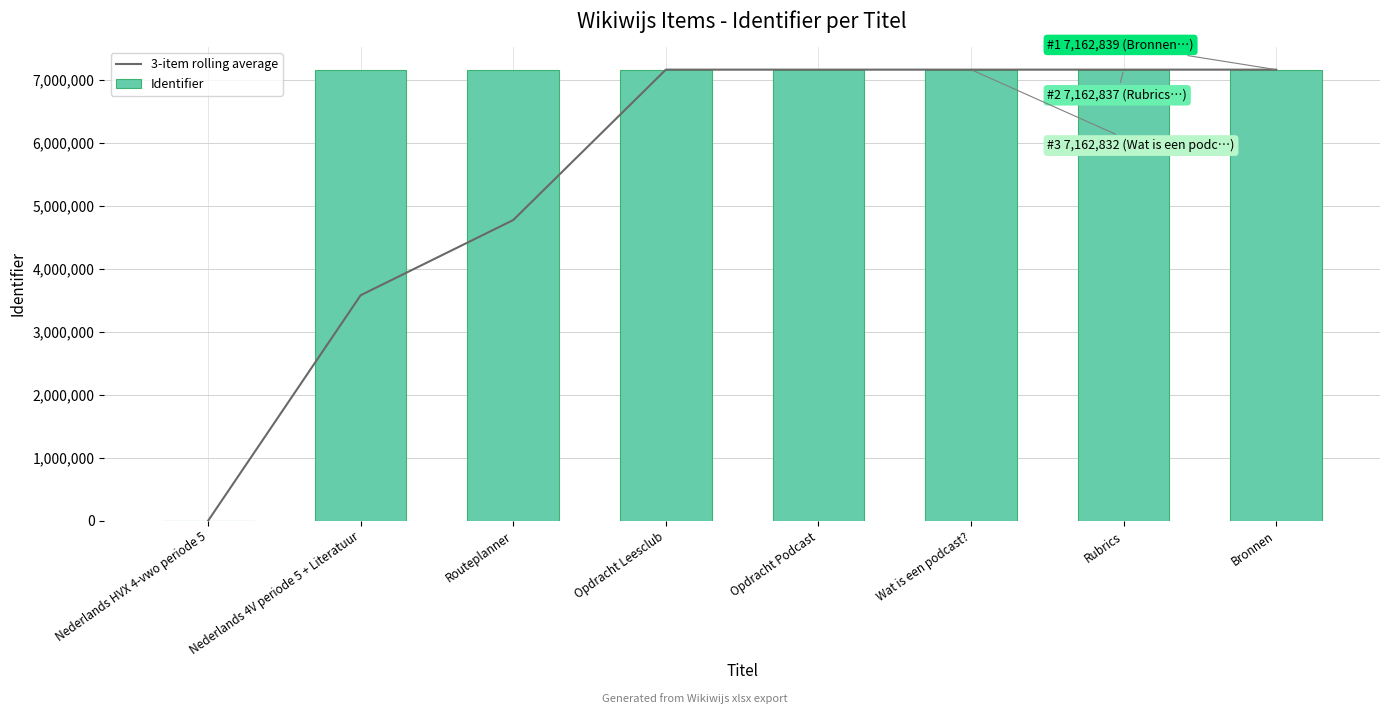

What is the label of the 1st bar from the right?

Bronnen